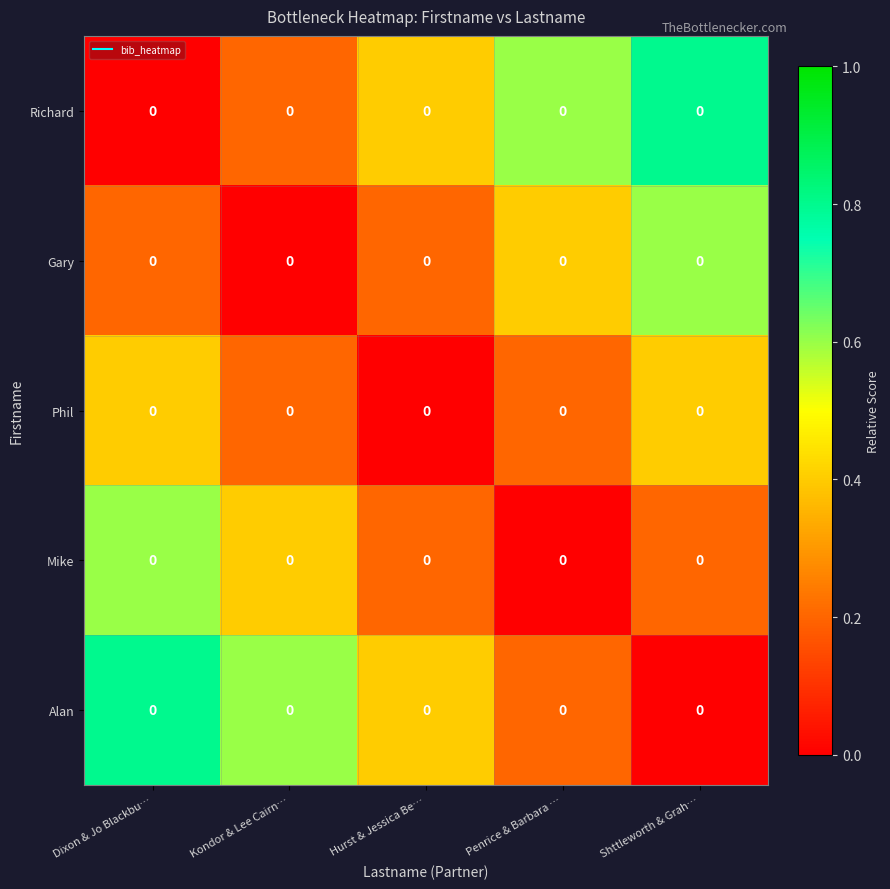

List the series in order of their peak value, highest first.

Richard, Alan, Gary, Mike, Phil